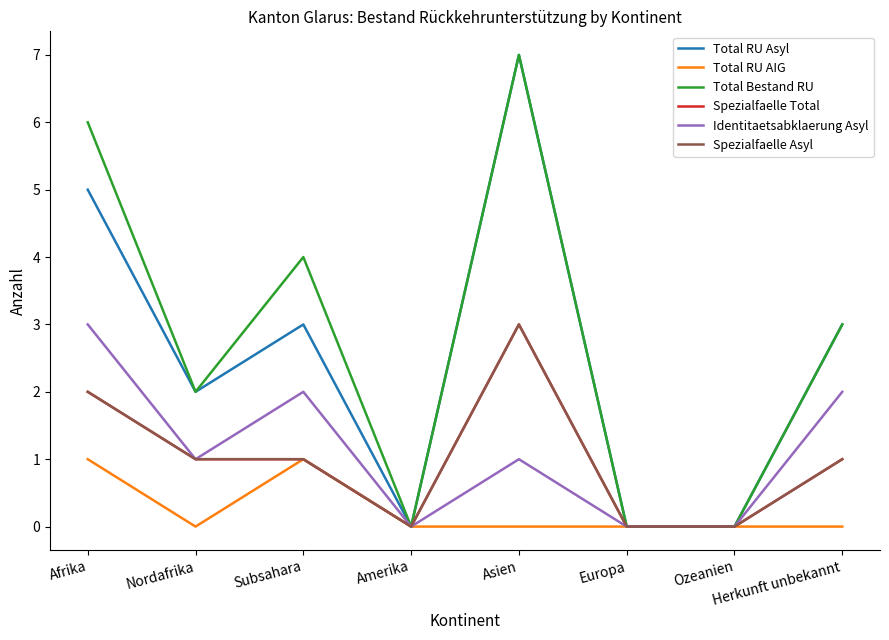

Rank the series by their maximum value, from lowest to highest.

Total RU AIG, Spezialfaelle Total, Identitaetsabklaerung Asyl, Spezialfaelle Asyl, Total RU Asyl, Total Bestand RU